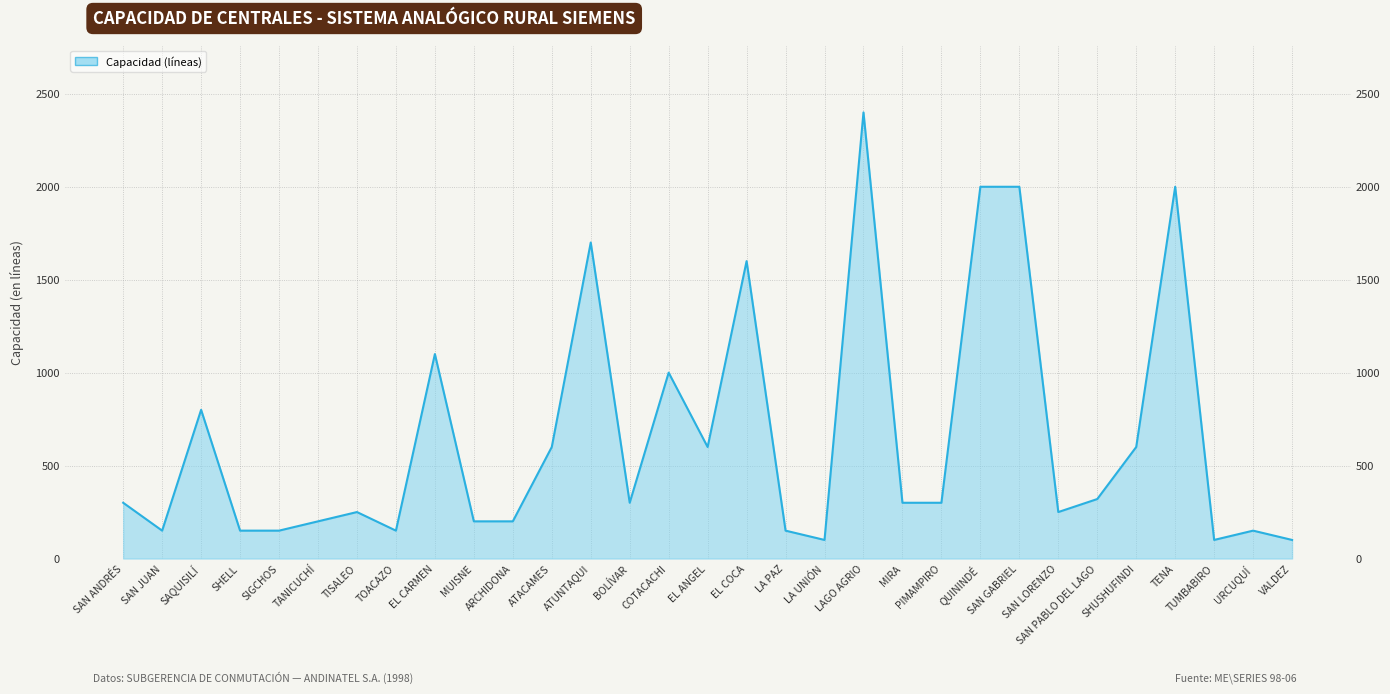

True or false: the data shows 250 at TISALEO.

True